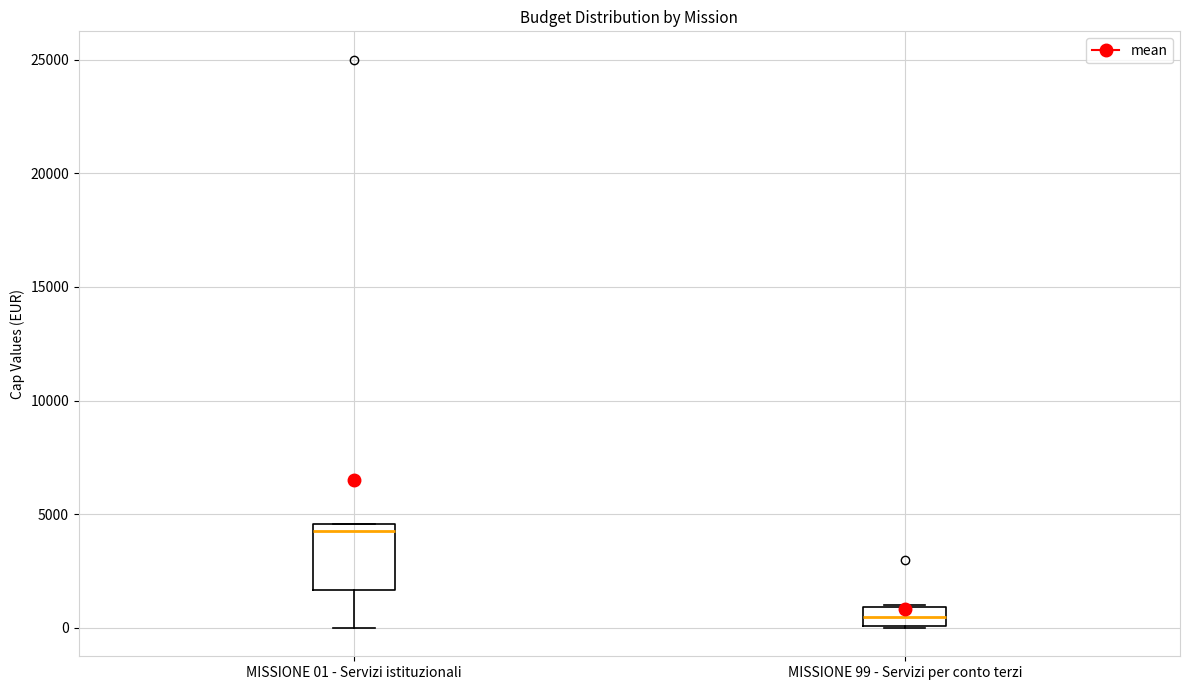

Where does the median line of the box for MISSIONE 99 - Servizi per conto terzi sit on the y-axis? The values are not printed on the chart, so give them approximately, as read against the axis.

500